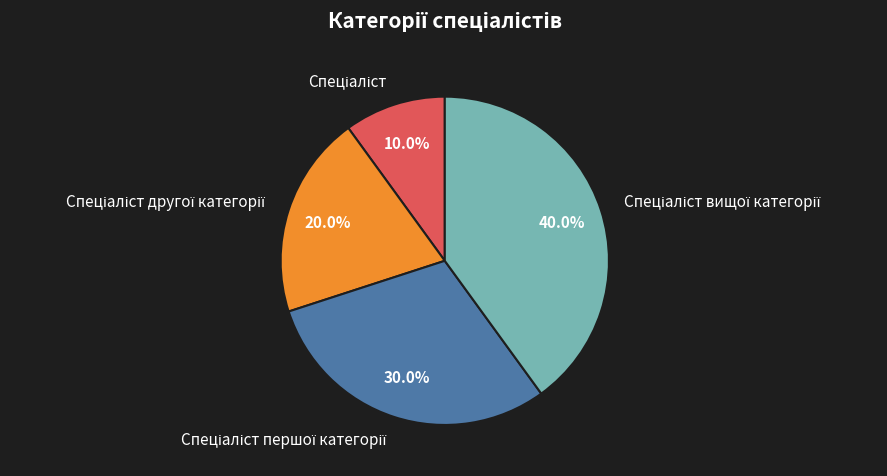

How many segments does this pie chart have?

4